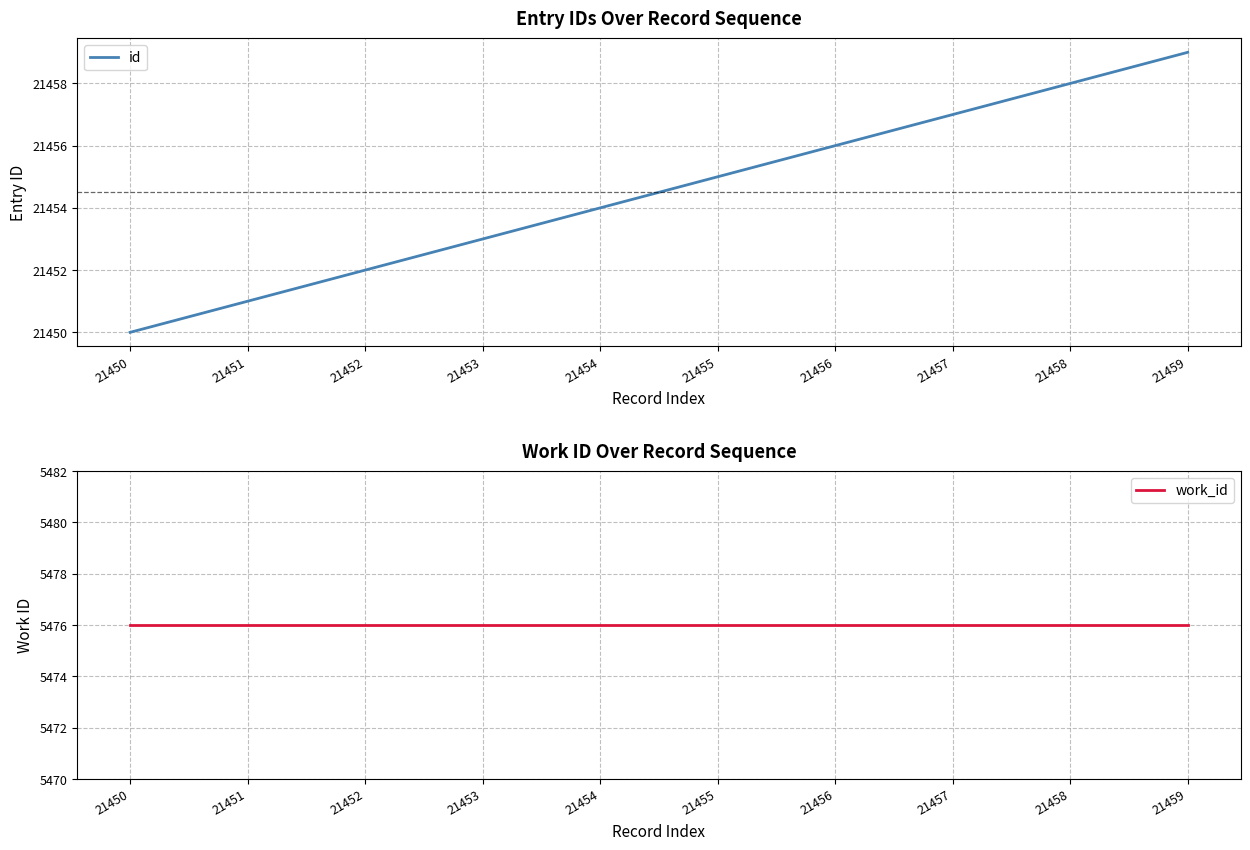

Reading left to right, extract all data points from this chart.

id: 21450=21450	21451=21451	21452=21452	21453=21453	21454=21454	21455=21455	21456=21456	21457=21457	21458=21458	21459=21459
work_id: 21450=5476	21451=5476	21452=5476	21453=5476	21454=5476	21455=5476	21456=5476	21457=5476	21458=5476	21459=5476